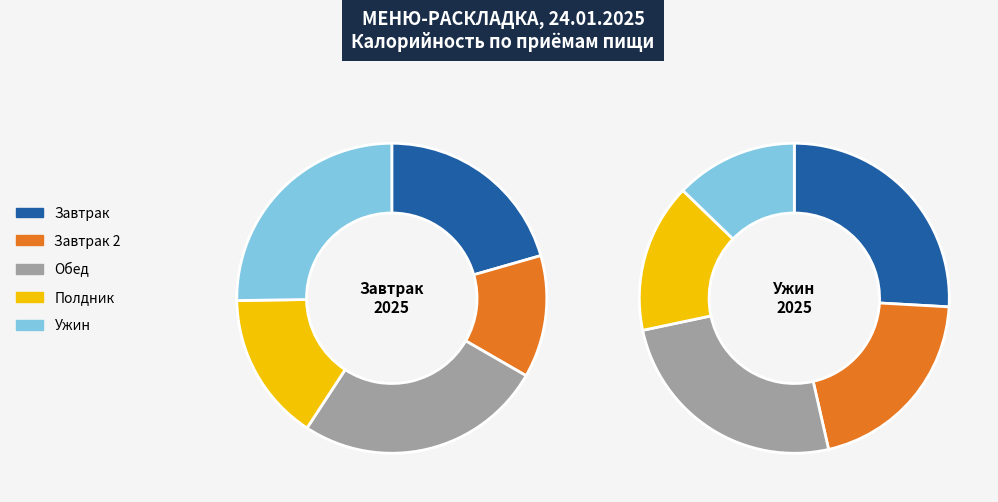

Is компот the majority of the pie?

No